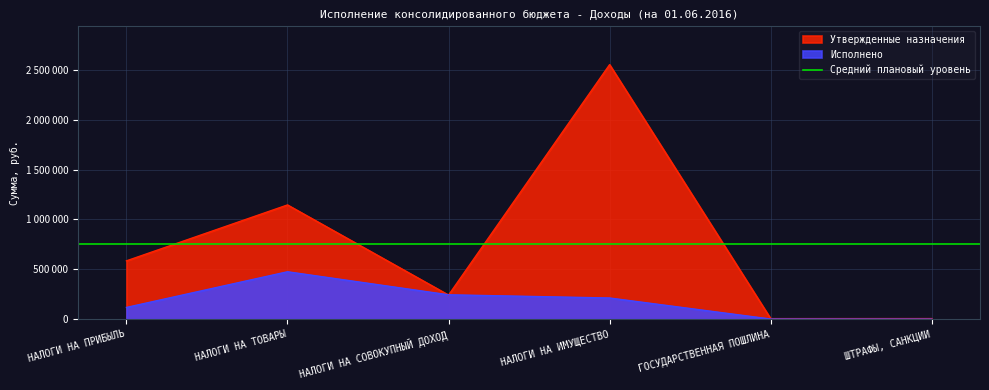

Which series ends up on top after the final intersection of Исполнено and Утвержденные назначения?

Утвержденные назначения